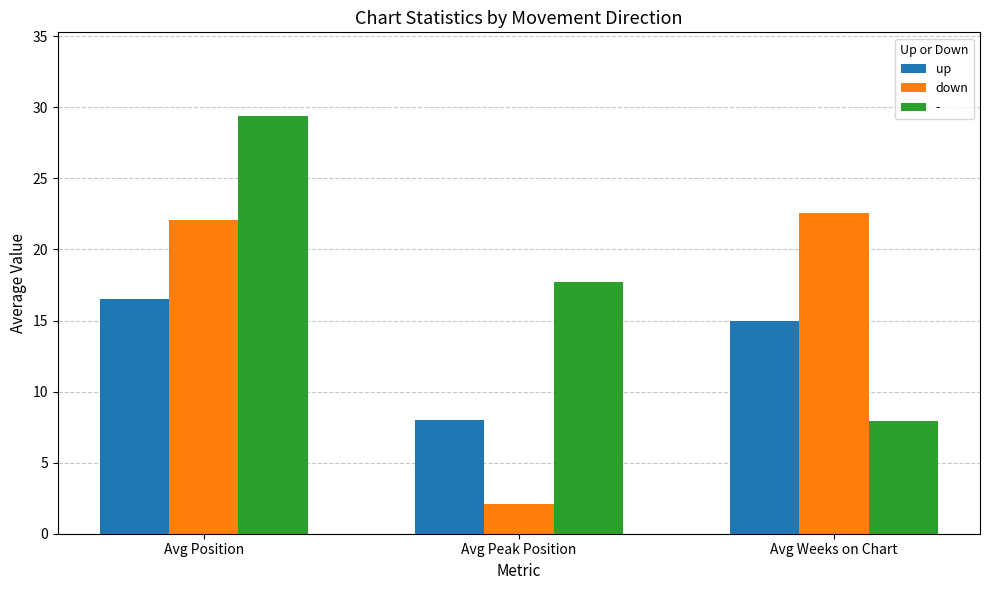

True or false: up has a value of 4.6 at Avg Peak Position.

False